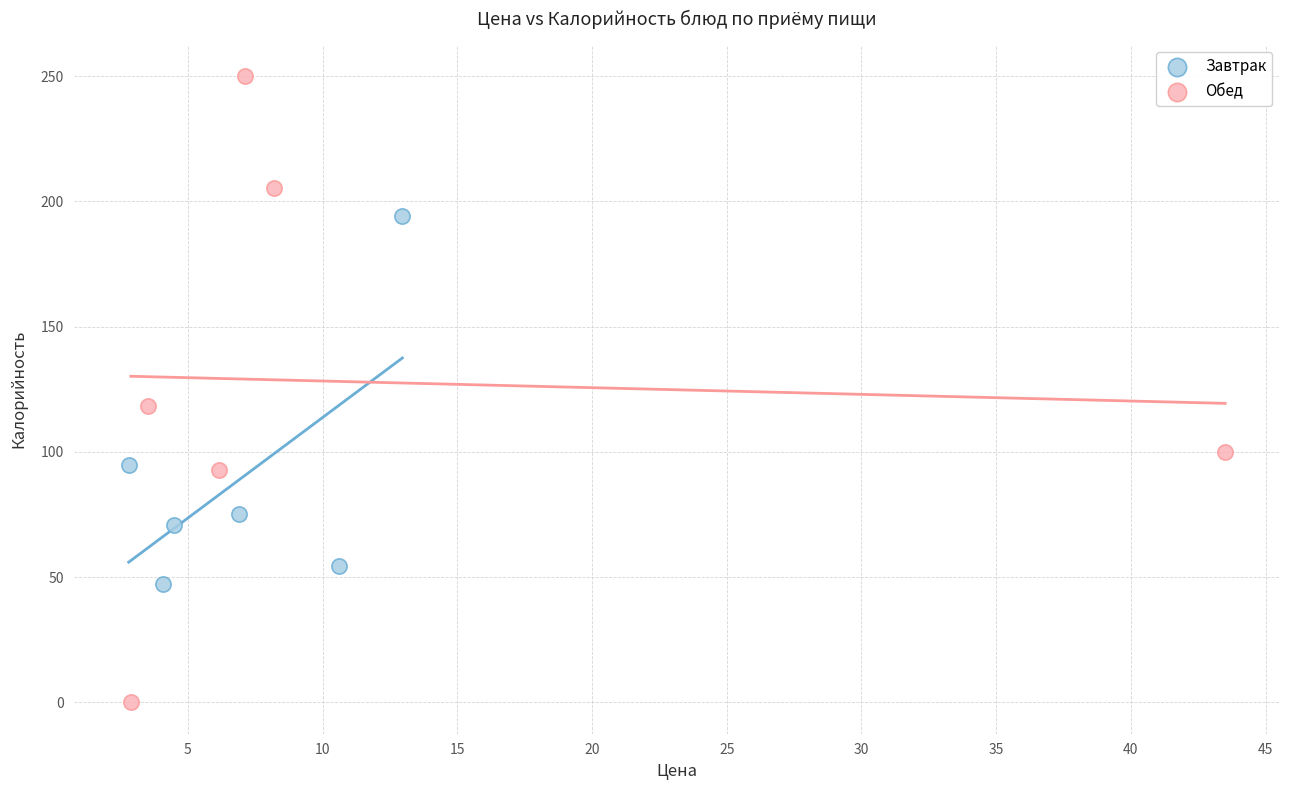

Which series has the widest spread of Y values?

Обед